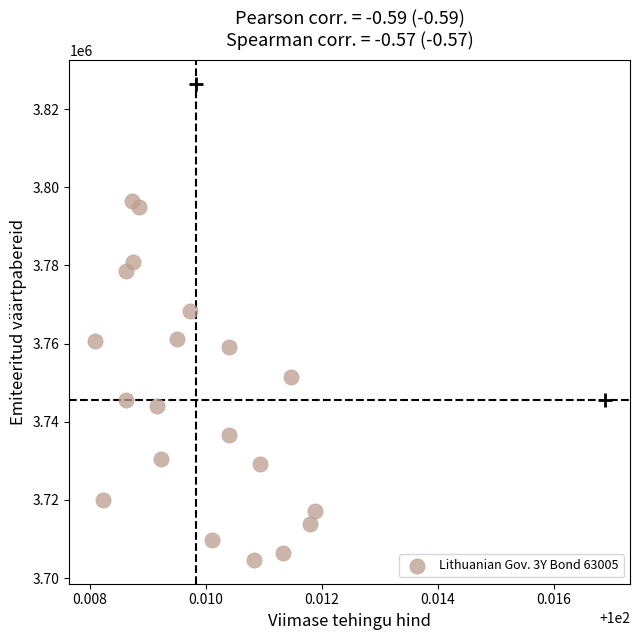

What is the range of Y values (max minus min)?

91918.2